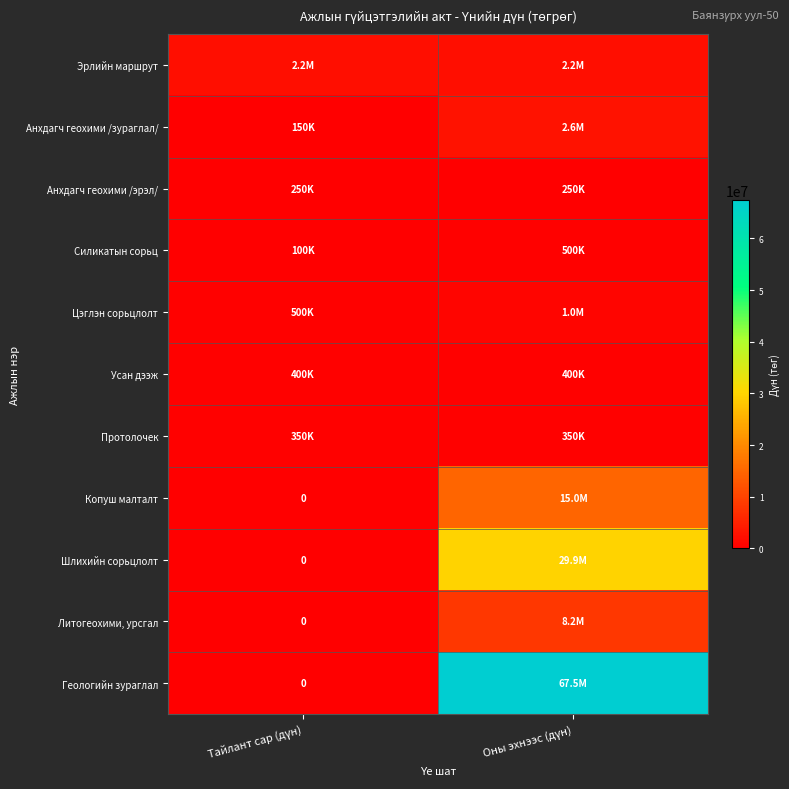

List the labels in order of Силикатын сорьц value, largest first.

Оны эхнээс (дүн), Тайлант сар (дүн)